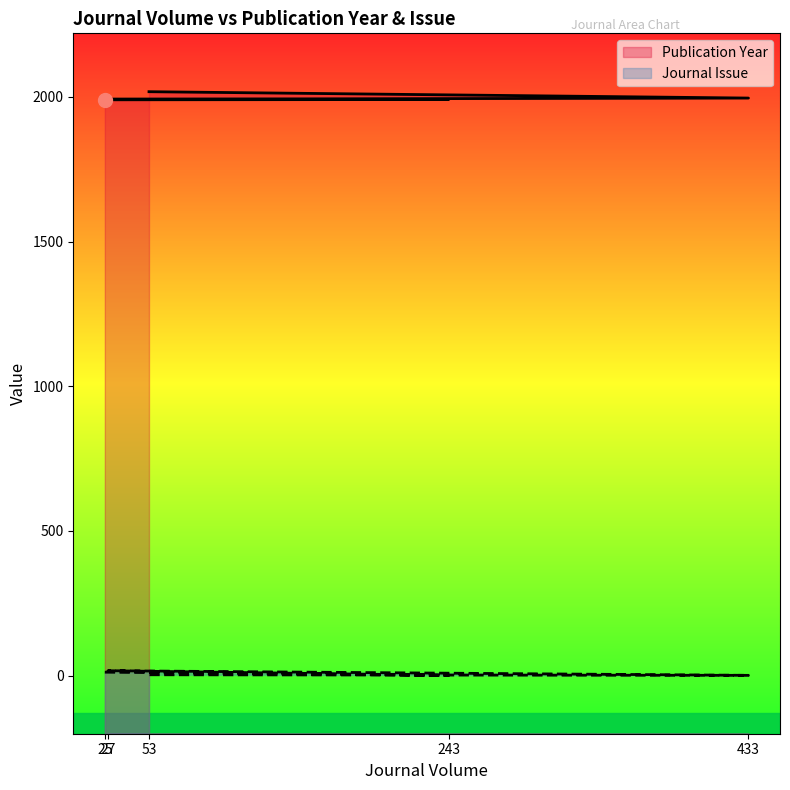

What is the smallest value displayed?

1